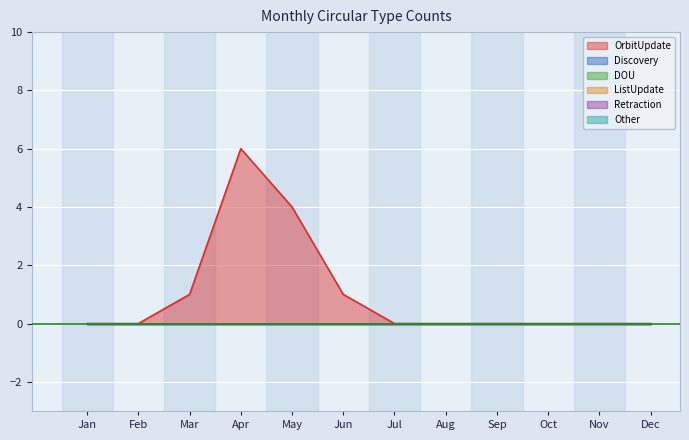

At which label does Discovery reach its peak?

Jan